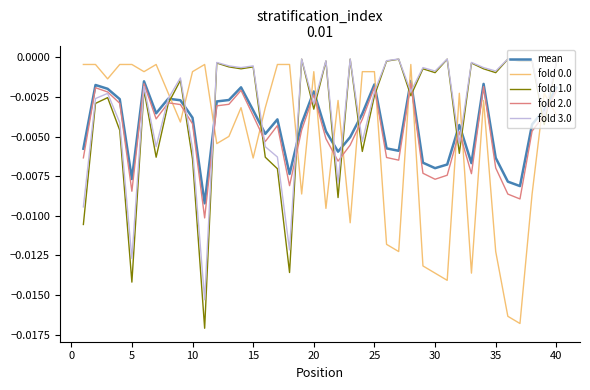

Which series ends up on top after the final intersection of mean and fold 1.0?

fold 1.0